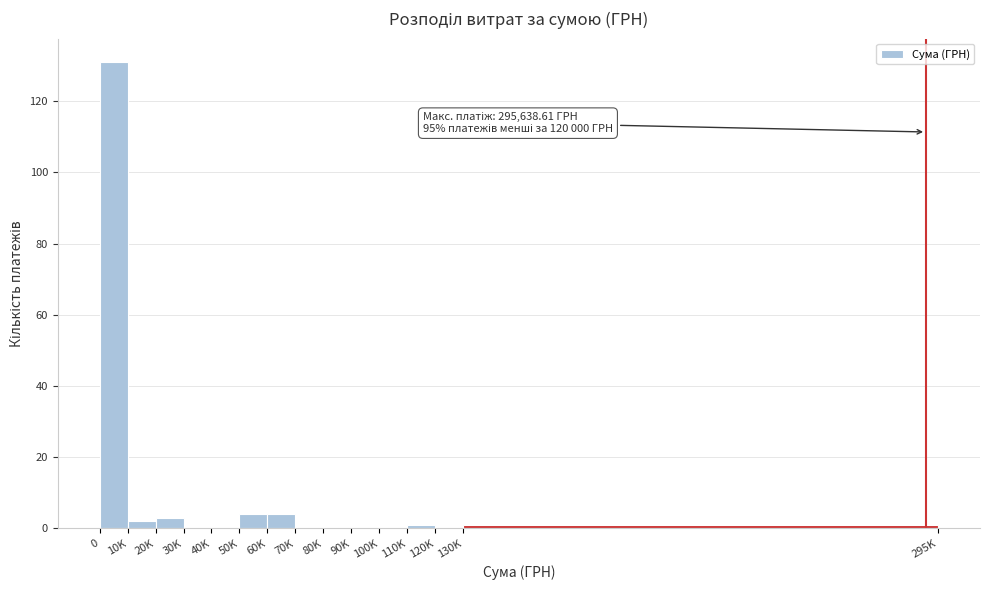

Reading left to right, what are all the values shown in this chart?

0=131	10K=2	20K=3	30K=0	40K=0	50K=4	60K=4	70K=0	80K=0	90K=0	100K=0	110K=1	120K=0	130K=1